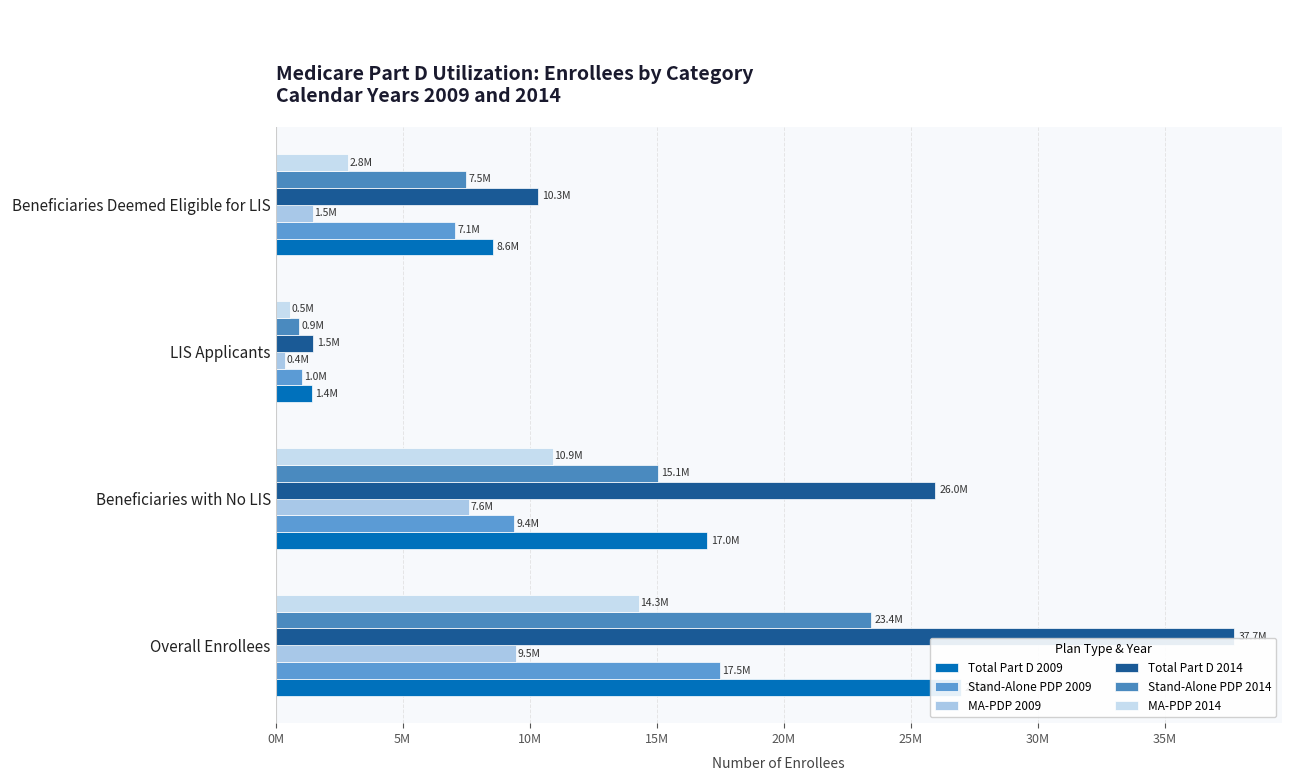

What is the difference between the maximum and minimum values in the Stand-Alone PDP 2009 series?

16455022